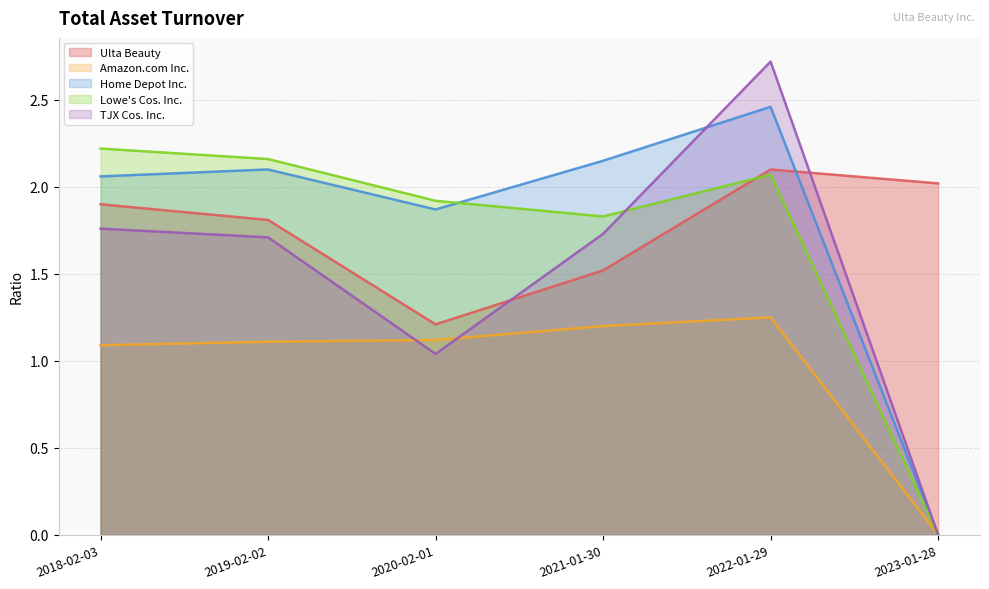

What is the label of the 4th point from the right?

2020-02-01